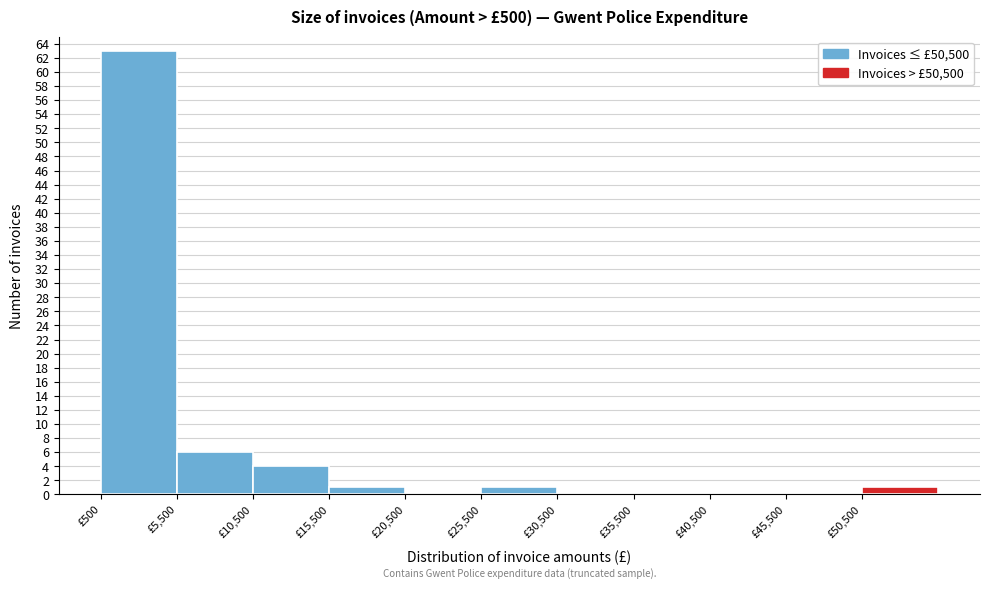

How tall is the bar that spans 15500 to 20500 on the x-axis? The values are not printed on the chart, so give them approximately, as read against the axis.

1